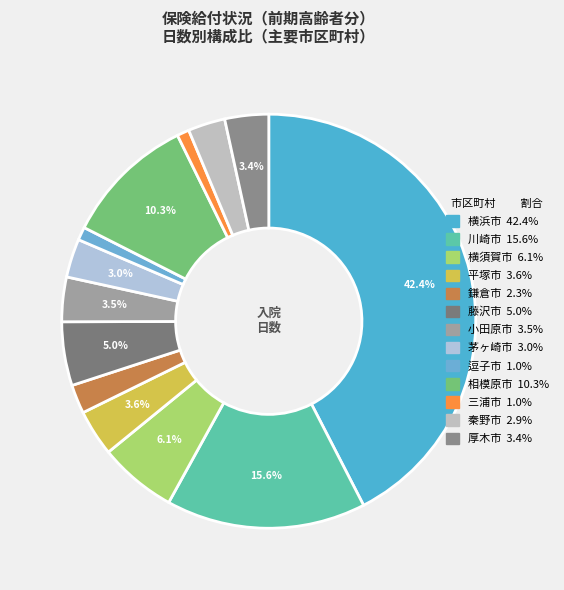

To the nearest percent, what percentage of the pie is 鎌倉市?

2%